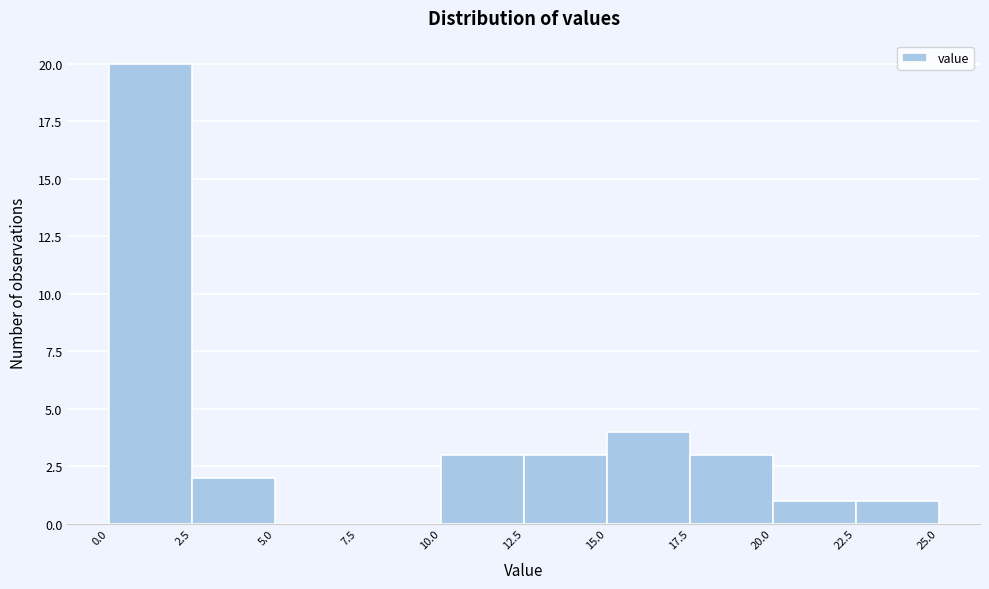

What is the height of the bar covering 17.5 to 20.0 on the x-axis? The values are not printed on the chart, so give them approximately, as read against the axis.

3